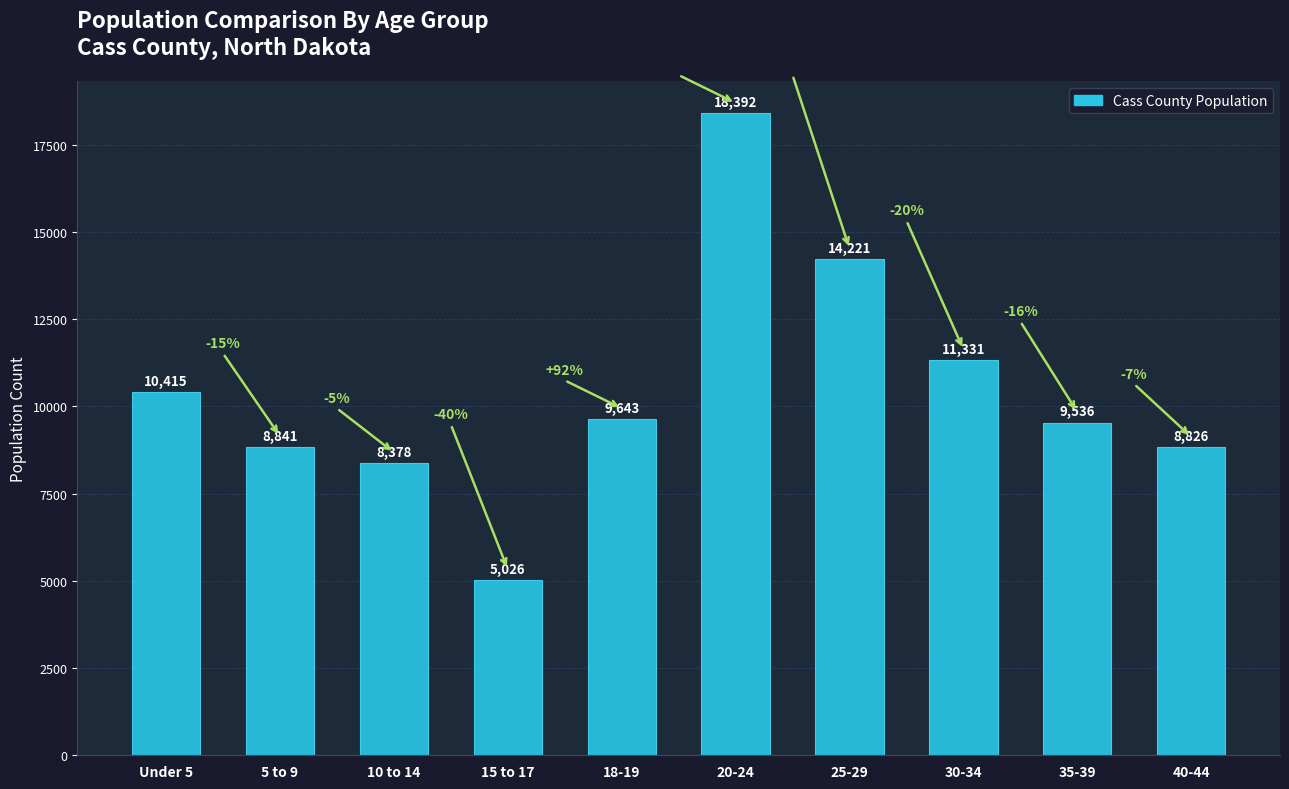

How many values are below 9643?

5